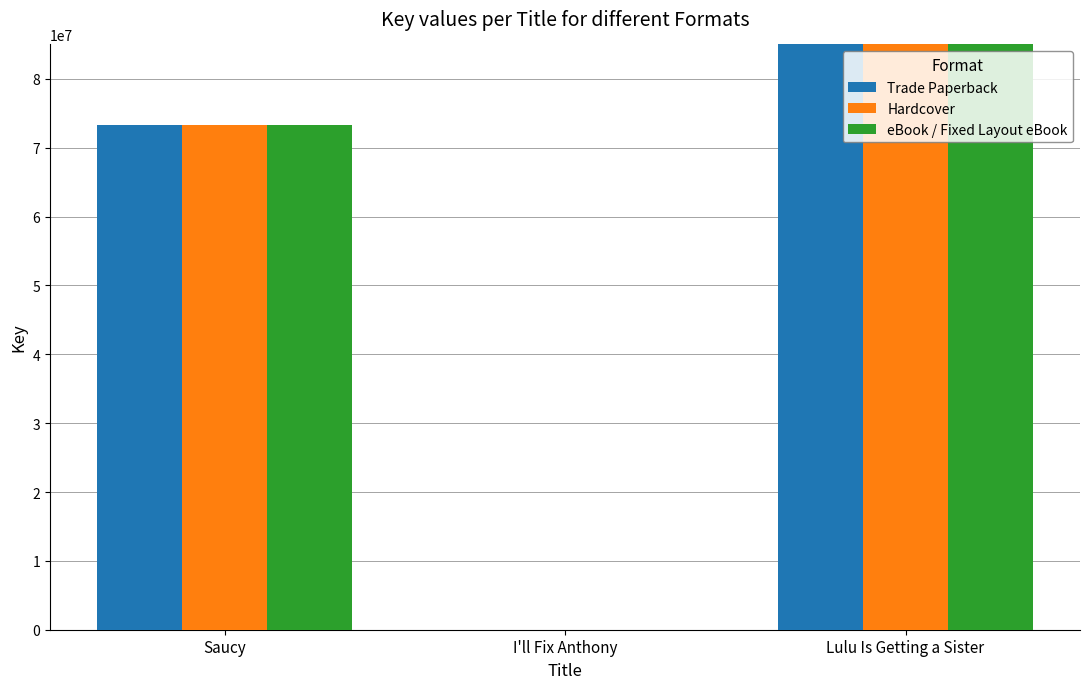

At which label does Trade Paperback reach its peak?

Lulu Is Getting a Sister